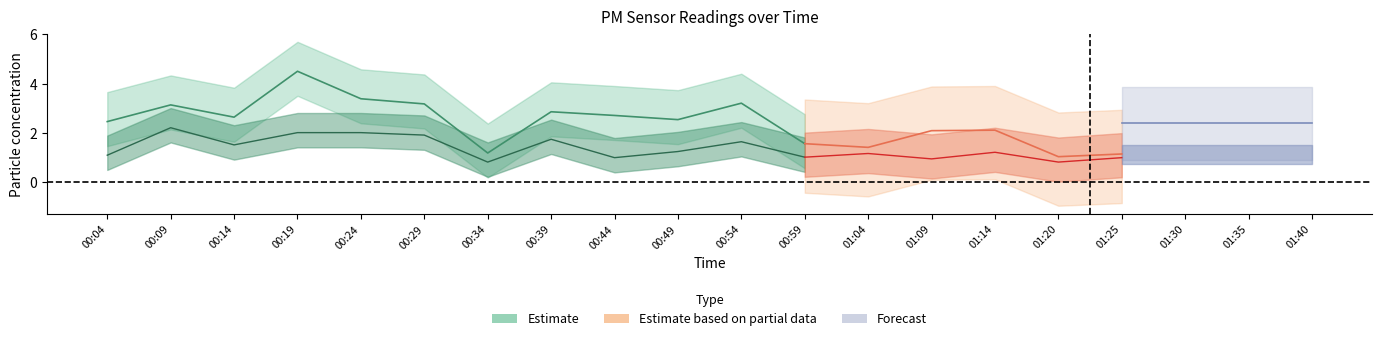

Is it true that P2 equals 1.2 at 01:14?

True